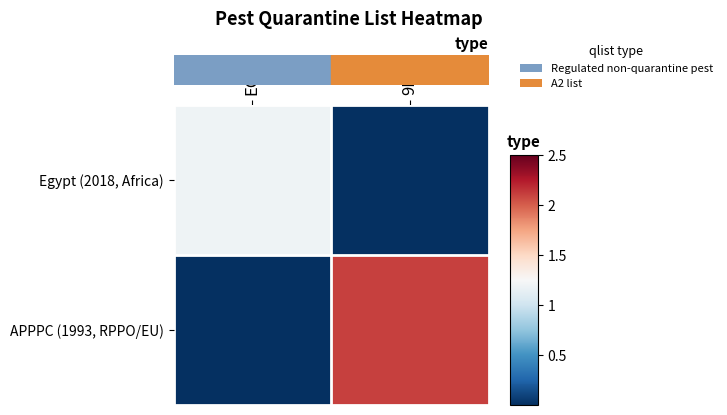

Which series has the largest total across all categories?

APPPC (1993, RPPO/EU)